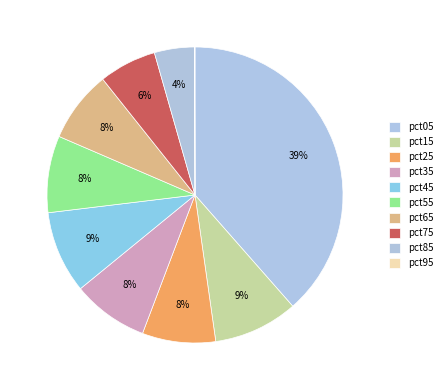

Which has a higher value, pct85 or pct35?

pct35